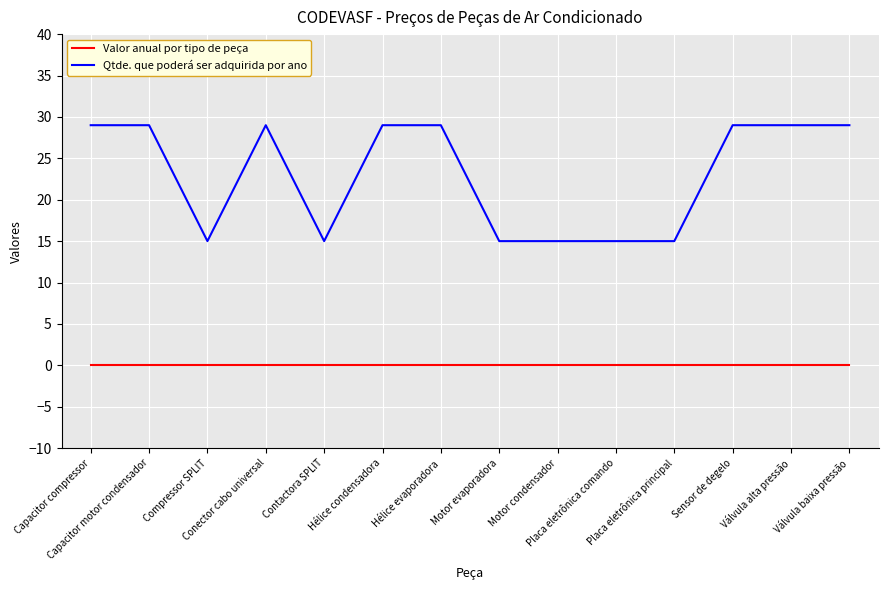

True or false: Valor anual por tipo de peça and Qtde. que poderá ser adquirida por ano intersect in this chart.

False